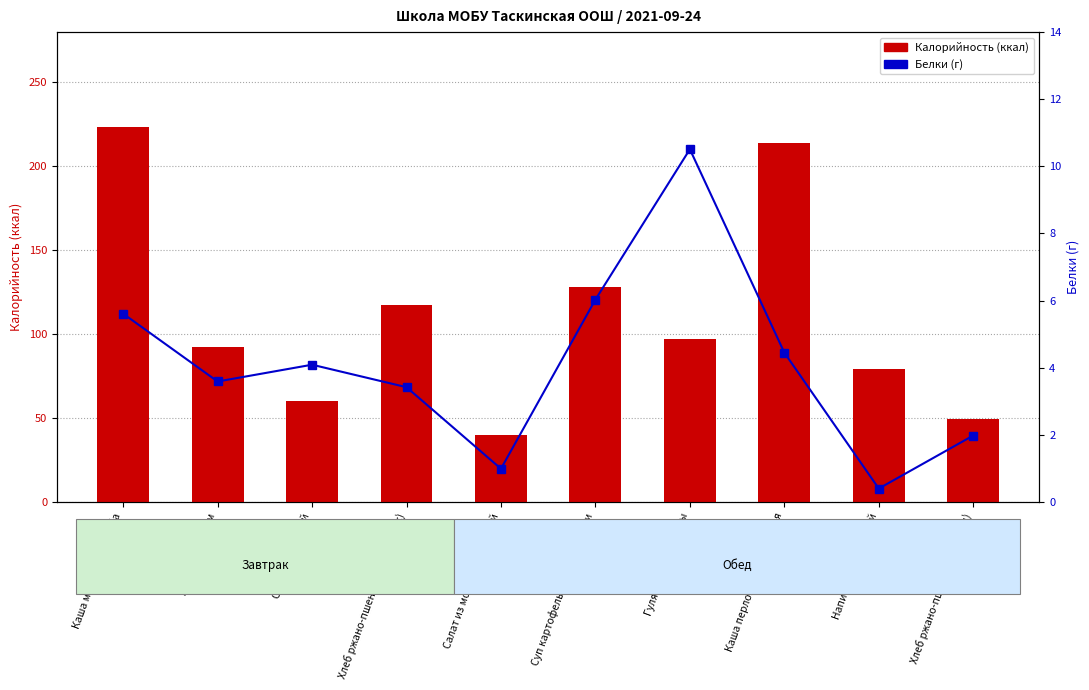

How many groups of bars are there?

10